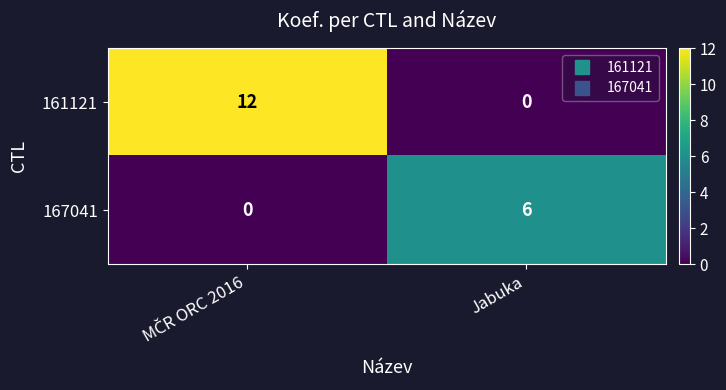

List the series in order of their peak value, highest first.

161121, 167041